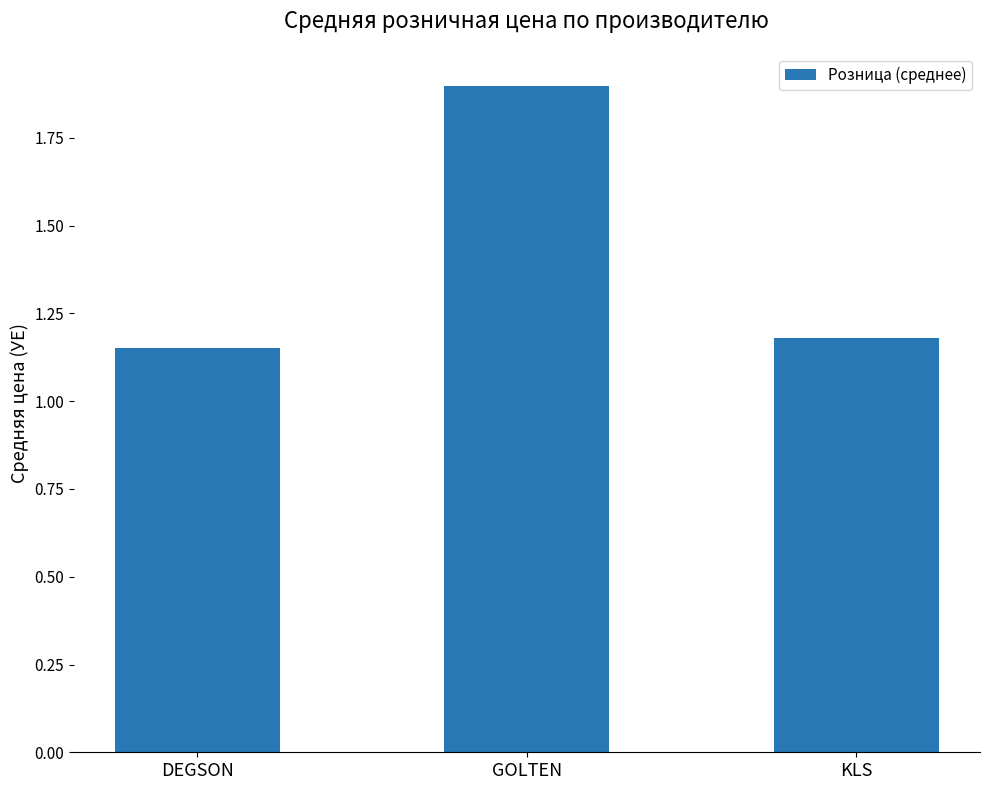

The chart shows a value of 1.9 at GOLTEN. True or false?

True